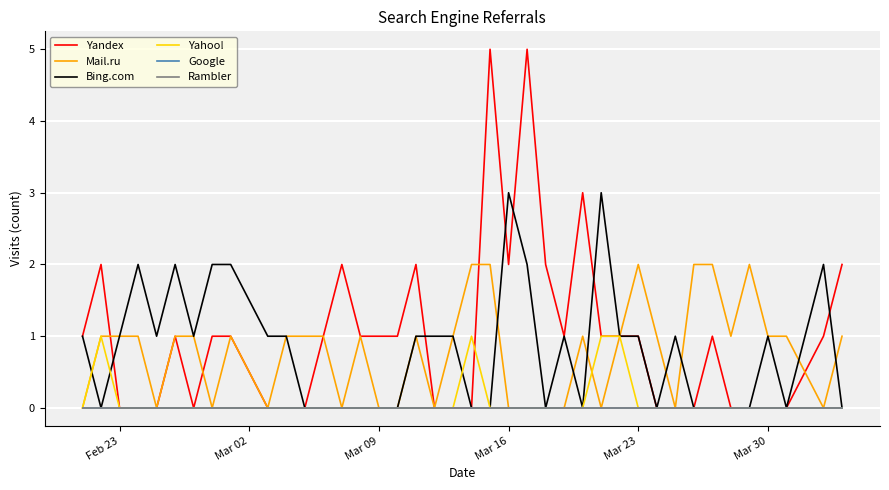

Does the chart have visible grid lines?

Yes